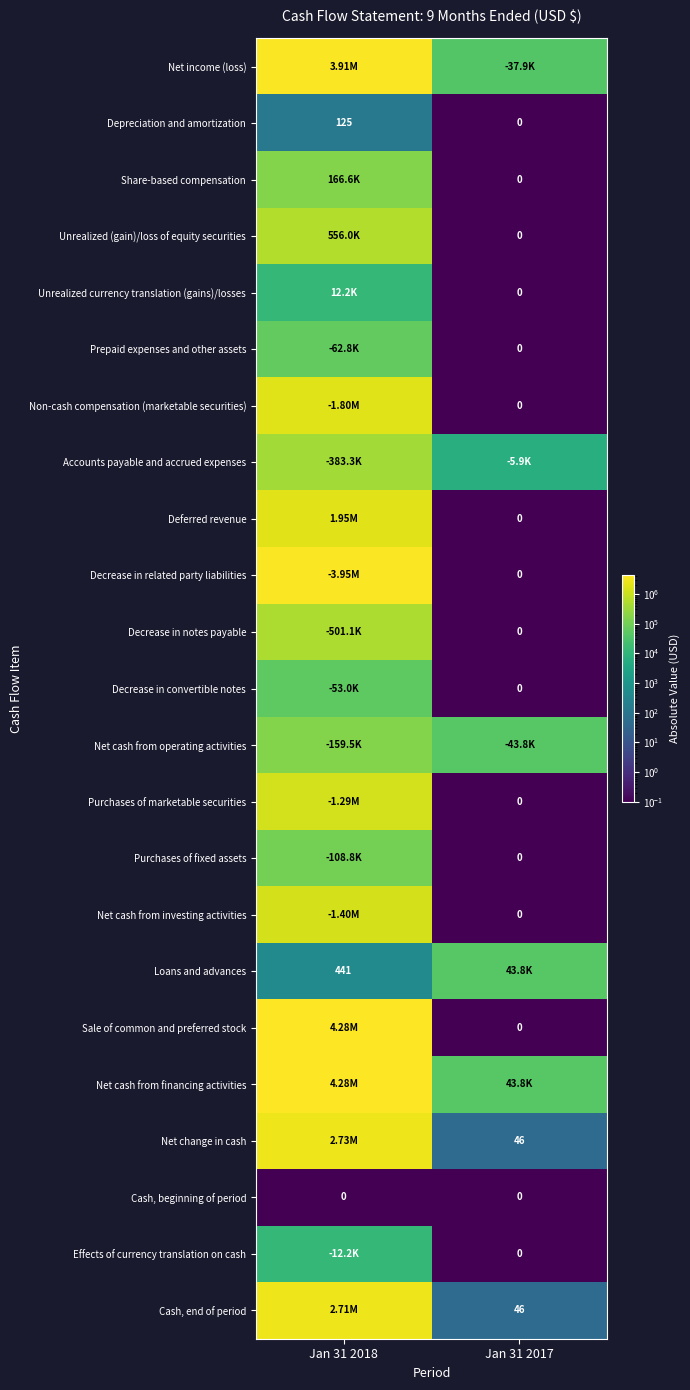

What is the total value across all series at Jan 31 2018?

30321453.1